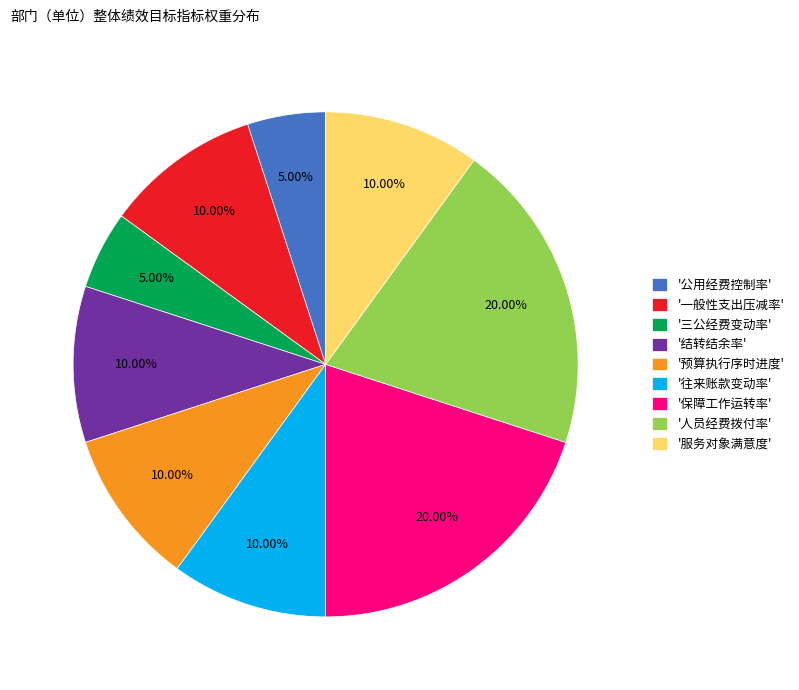

Is the sum of '服务对象满意度' and '公用经费控制率' greater than half?

No